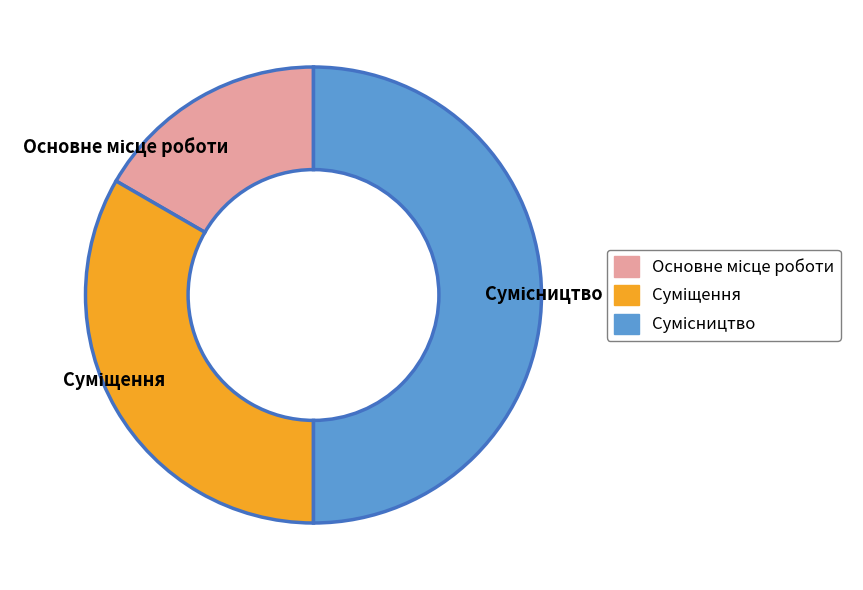

To the nearest percent, what is the average slice percentage?

33%